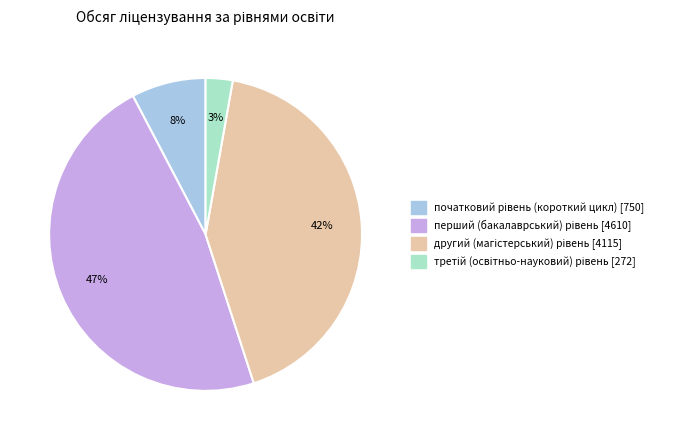

How many segments does this pie chart have?

4